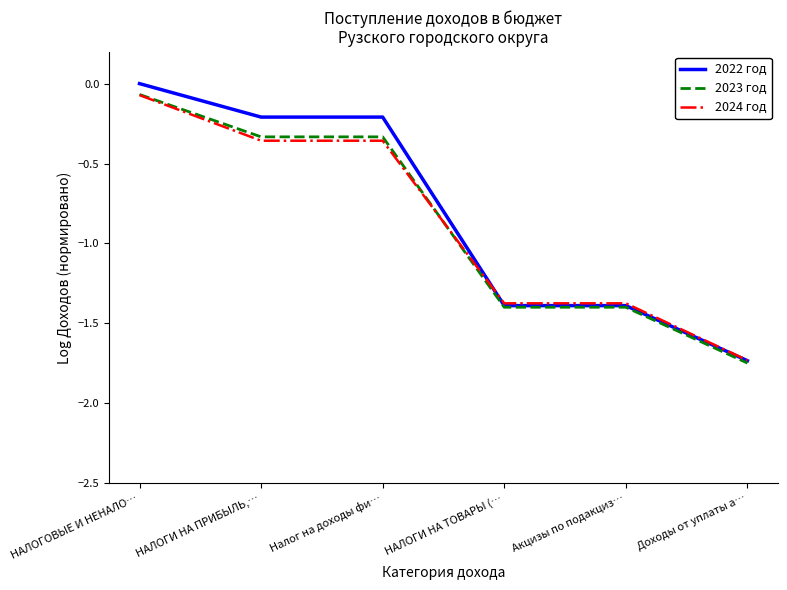

How many lines are shown in the chart?

3